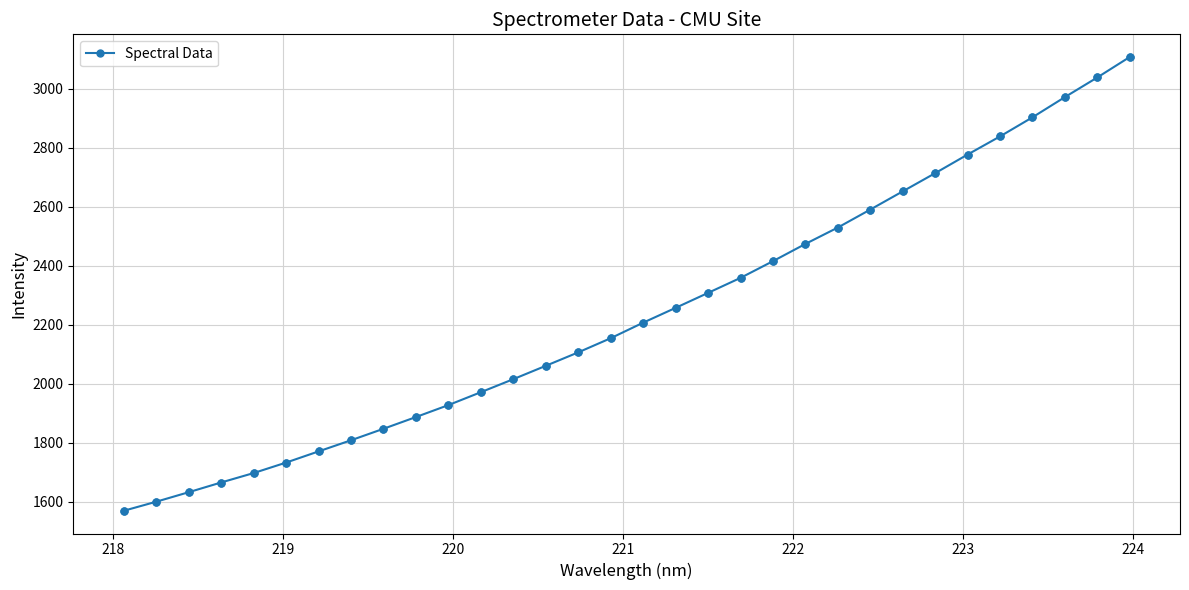

What is the value of the 5th point from the left?

1697.6